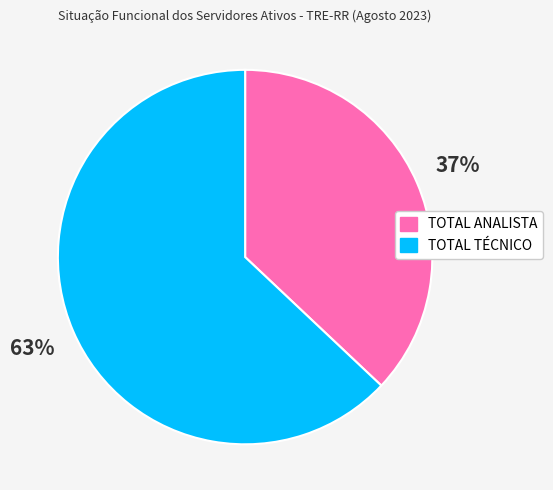

Does TOTAL ANALISTA represent more than half of the total?

No